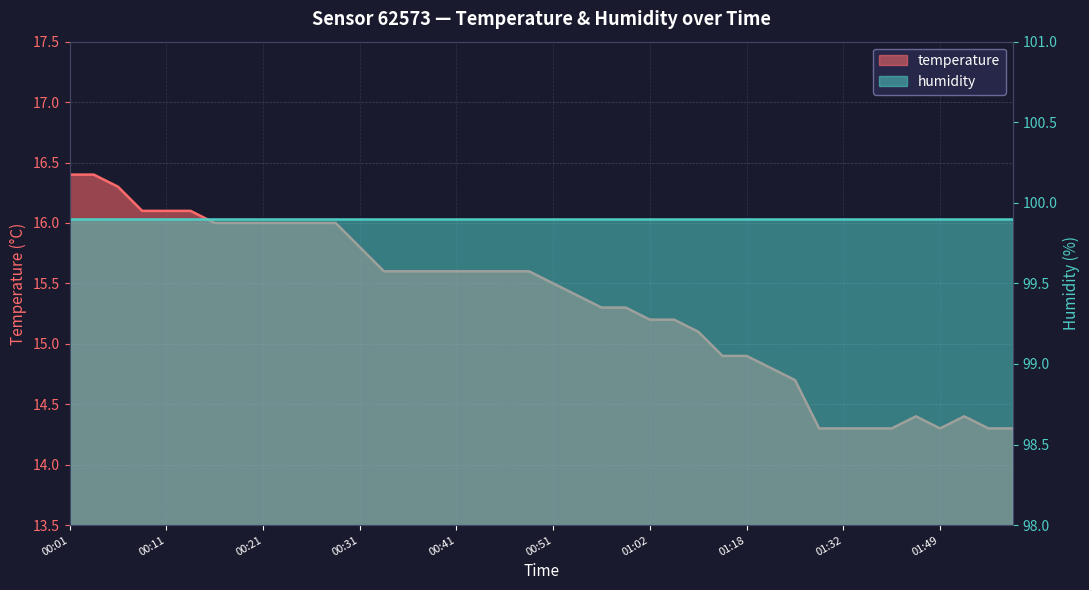

Reading left to right, list all the values displayed in this chart.

00:01=16.4	00:03=16.4	00:06=16.3	00:09=16.1	00:11=16.1	00:14=16.1	00:16=16.0	00:19=16.0	00:21=16.0	00:24=16.0	00:26=16.0	00:29=16.0	00:31=15.8	00:34=15.6	00:36=15.6	00:39=15.6	00:41=15.6	00:44=15.6	00:46=15.6	00:49=15.6	00:51=15.5	00:54=15.4	00:56=15.3	00:59=15.3	01:02=15.2	01:04=15.2	01:07=15.1	01:16=14.9	01:18=14.9	01:21=14.8	01:25=14.7	01:30=14.3	01:32=14.3	01:35=14.3	01:40=14.3	01:43=14.4	01:49=14.3	01:54=14.4	01:57=14.3	01:59=14.3